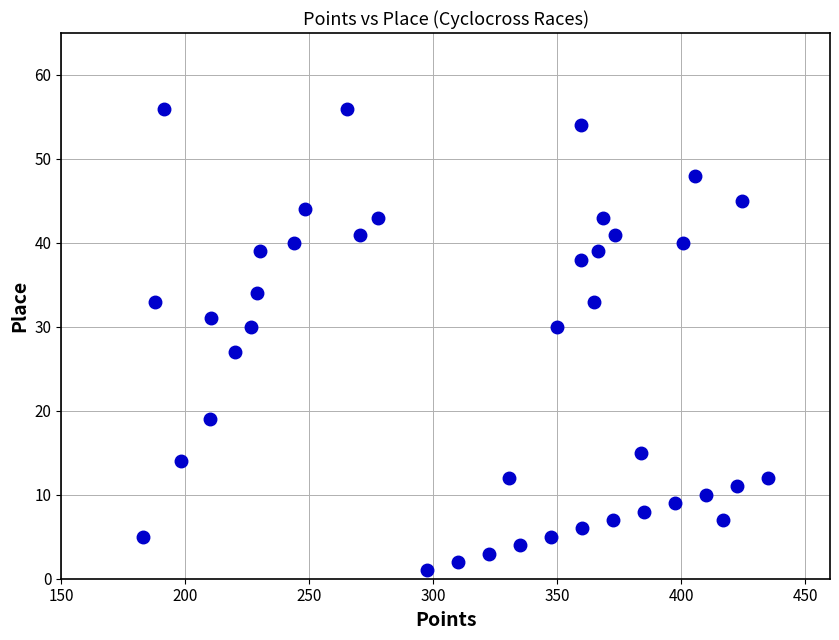

What is the range of Y values (max minus min)?

55